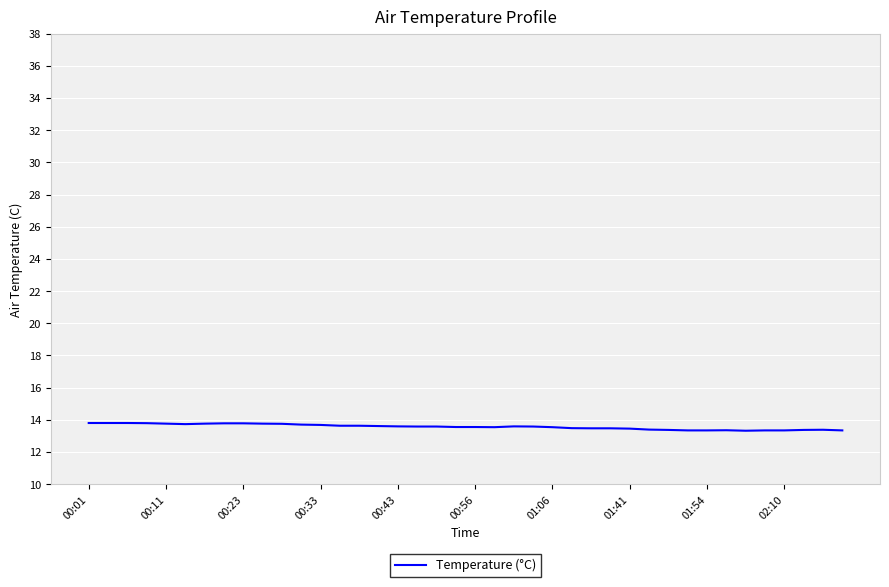

What is the minimum value shown in the chart?

13.3